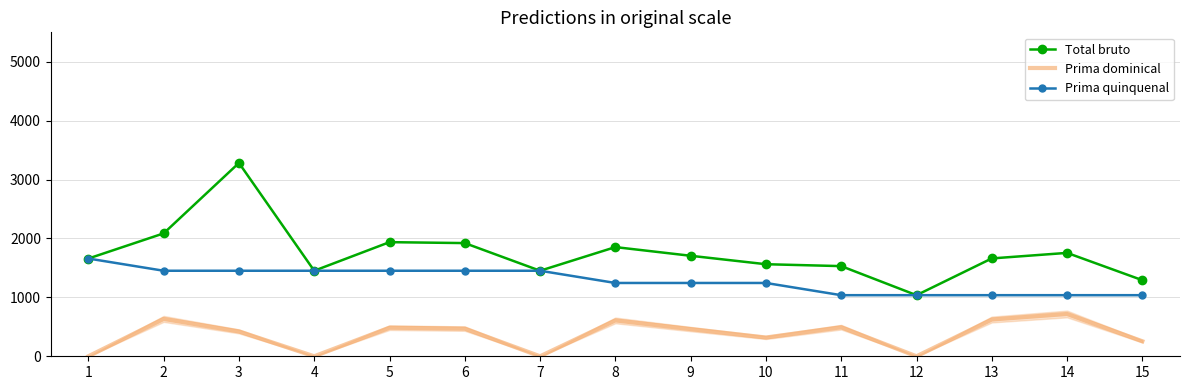

True or false: Prima dominical and Total bruto intersect in this chart.

False